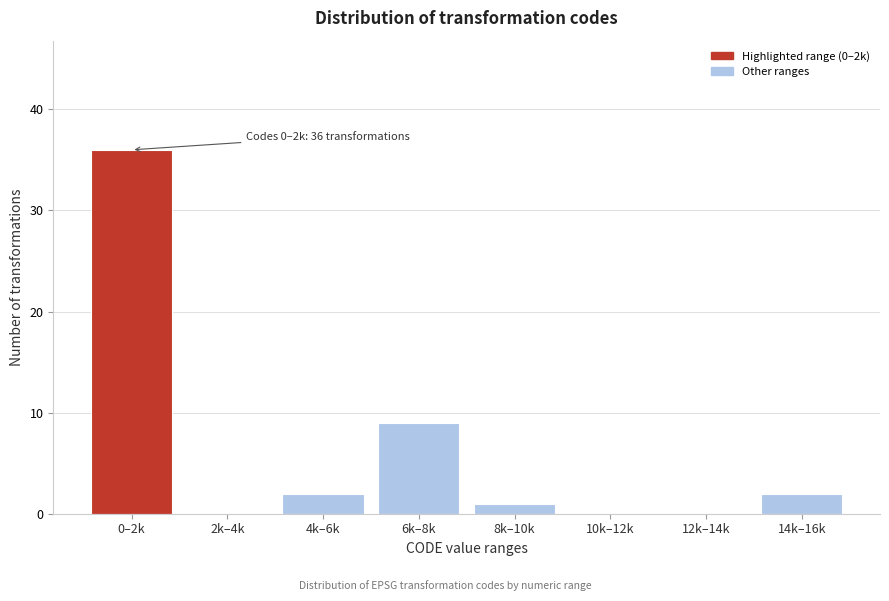

Reading right to left, transcribe all the data shown in this chart.

14k–16k=2	12k–14k=0	10k–12k=0	8k–10k=1	6k–8k=9	4k–6k=2	2k–4k=0	0–2k=36